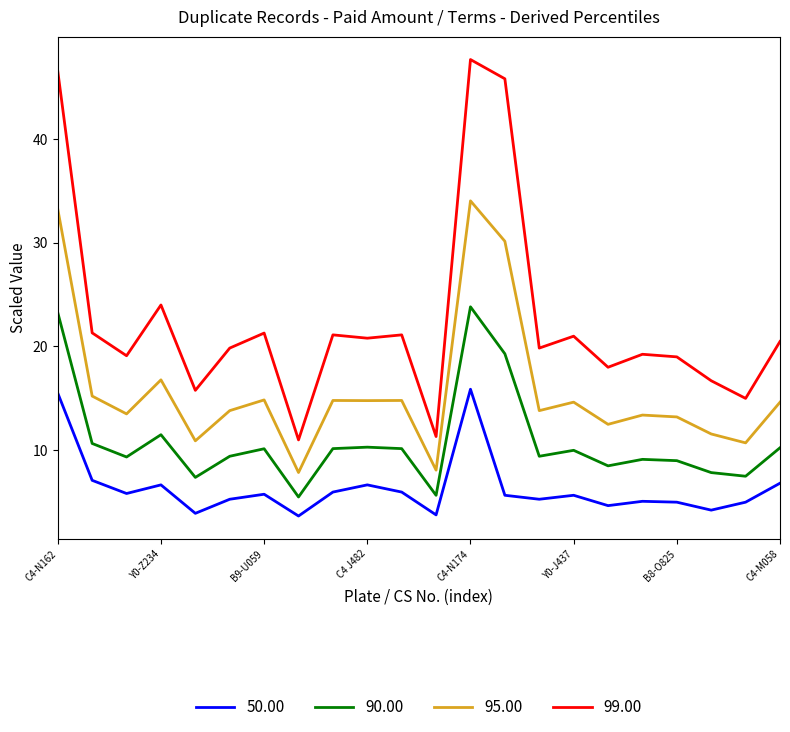

What is the maximum value shown in the chart?

47.6